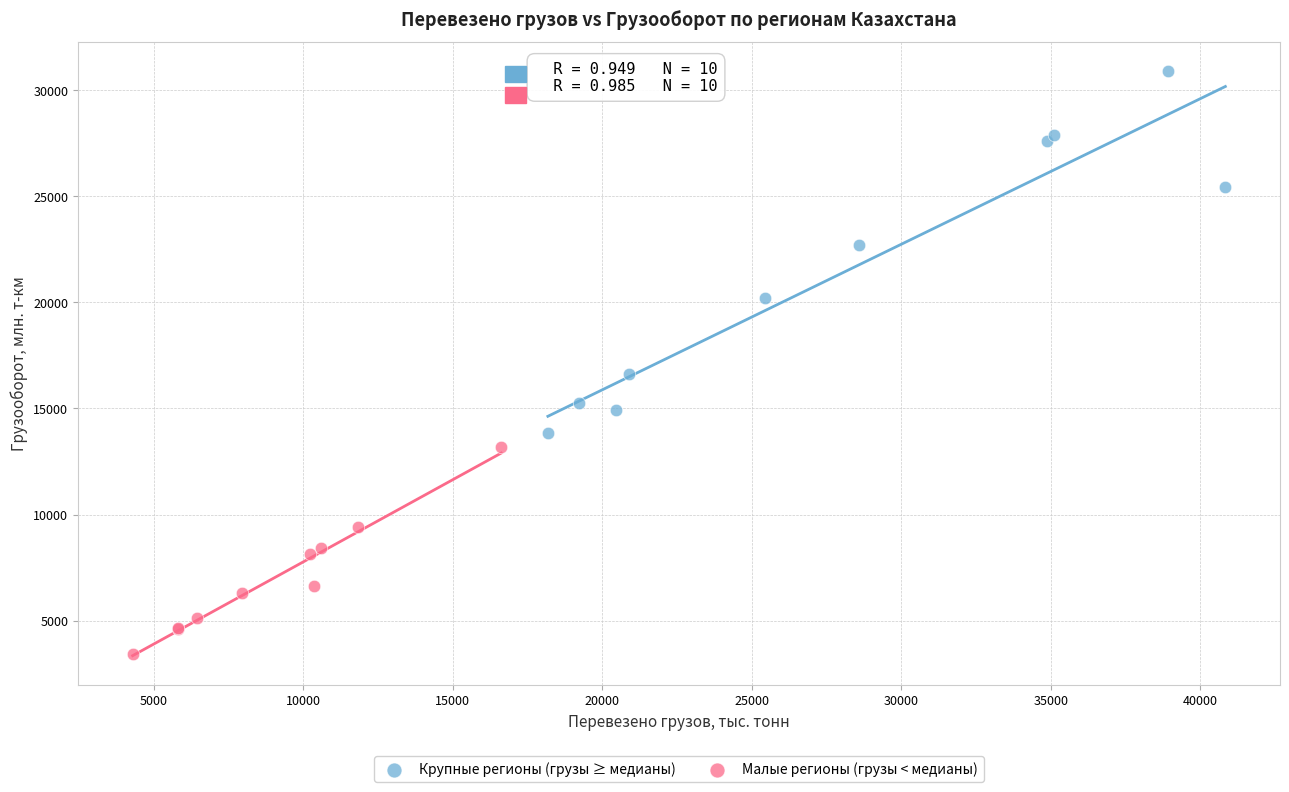

Which series reaches the maximum Y coordinate?

Крупные регионы (грузы ≥ медианы)